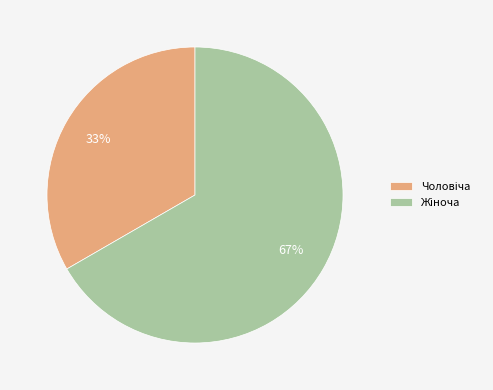

To the nearest percent, what is the average slice percentage?

50%